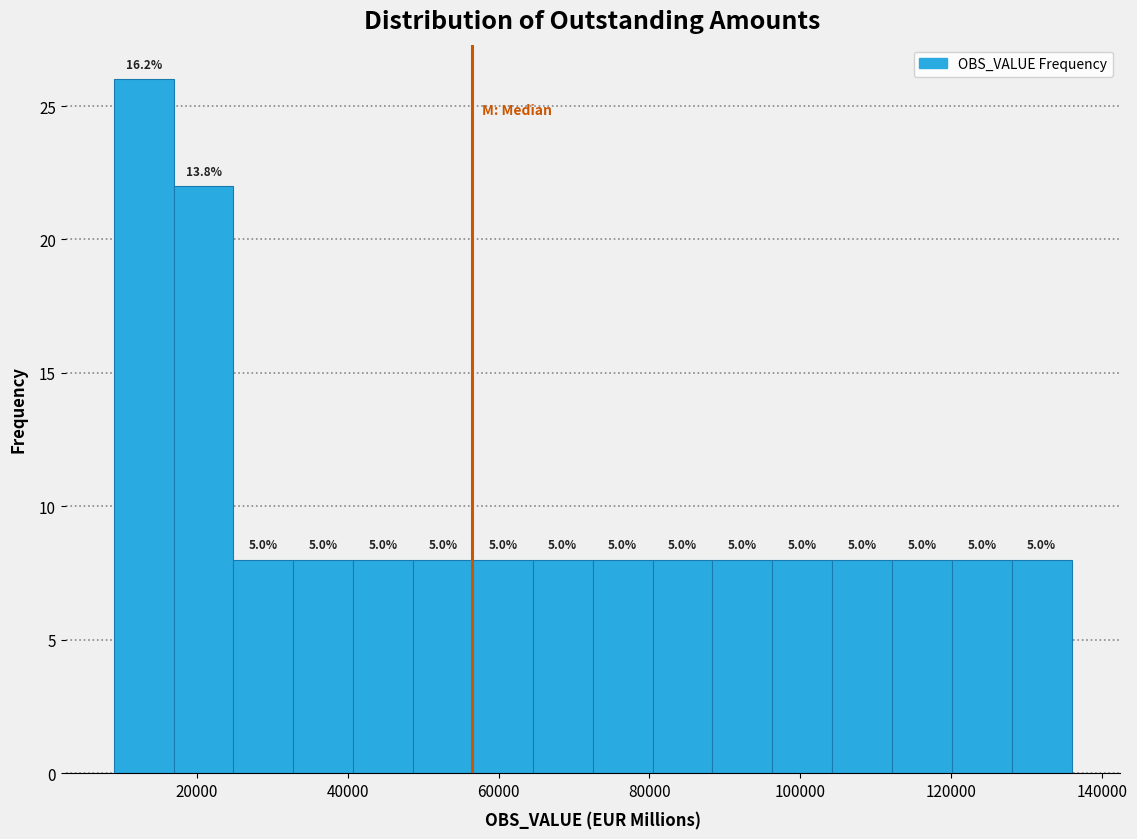

Read against the x-axis, roughly where is the centre of the tallest bar?

12000